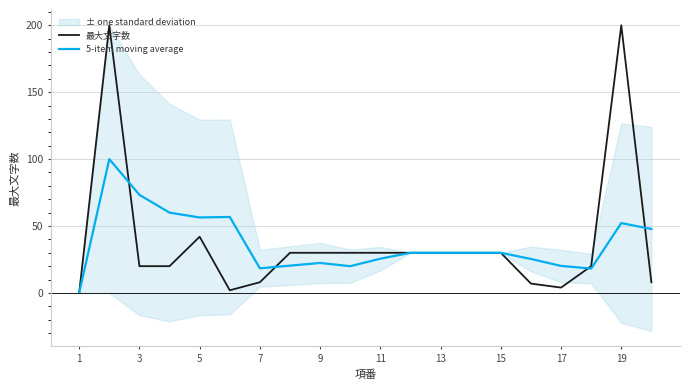

True or false: 5-item moving average has a value of 30.0 at 13.

True